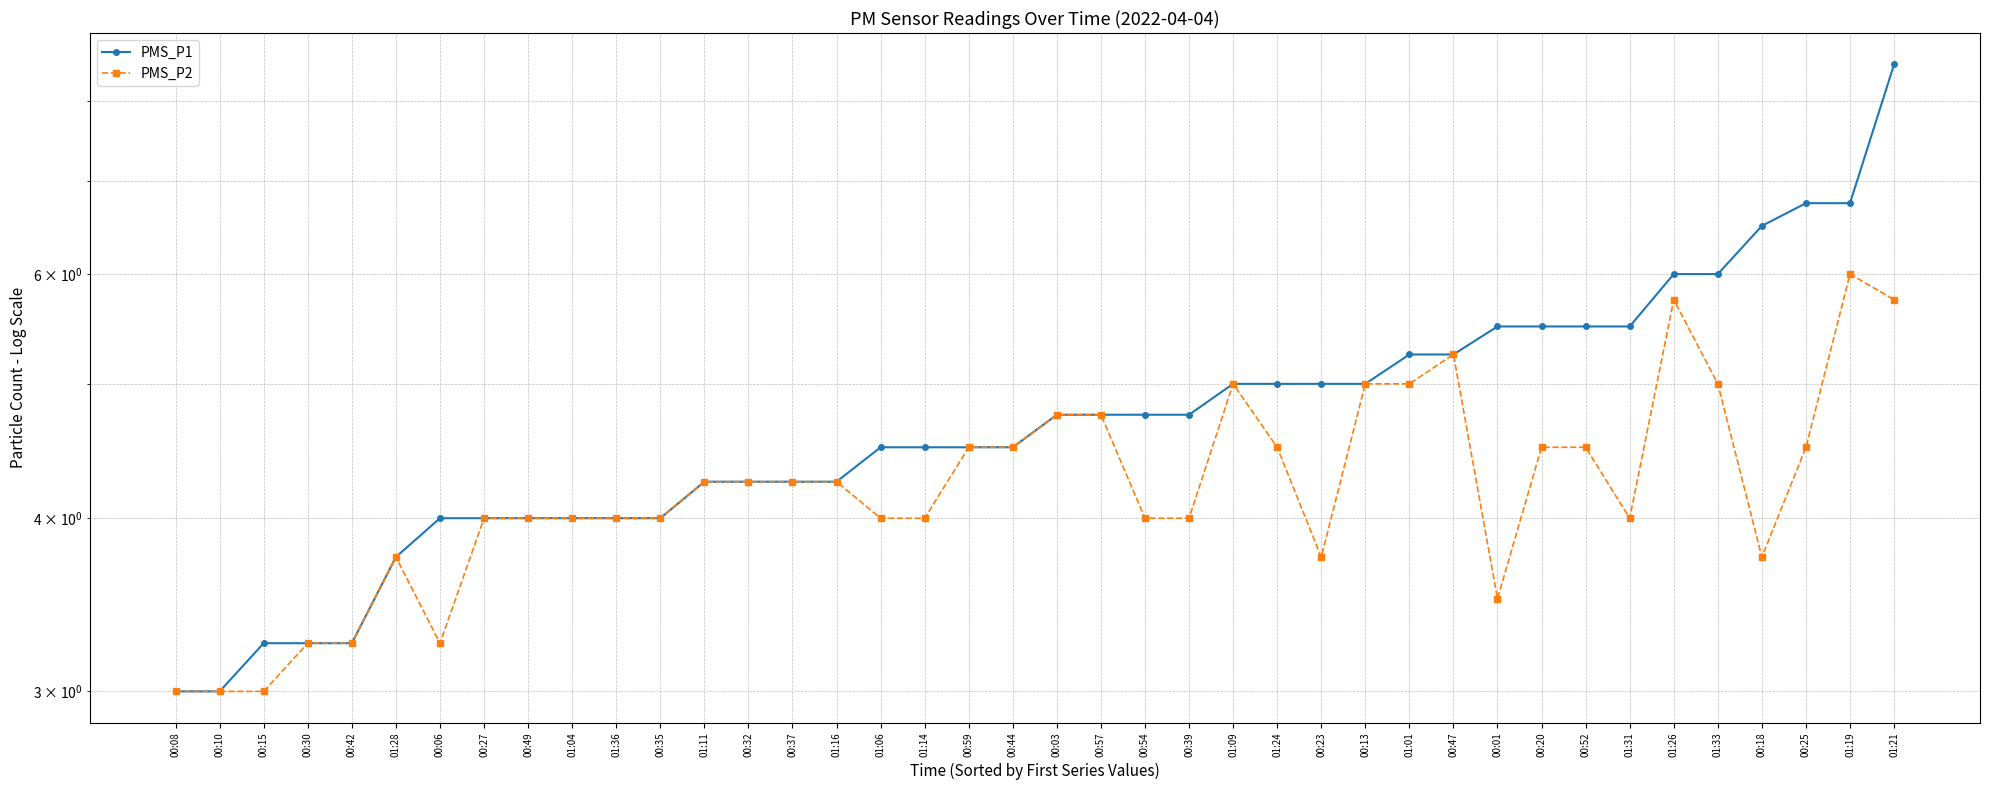

How many lines are shown in the chart?

2